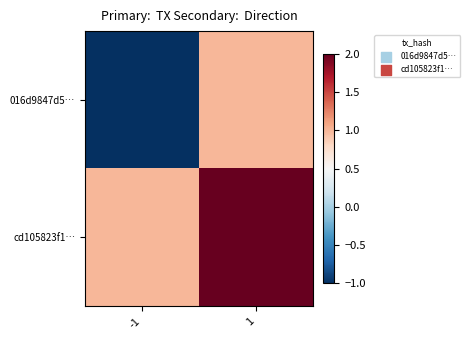

Between -1 and 1, which series saw the biggest shift?

016d9847d5…